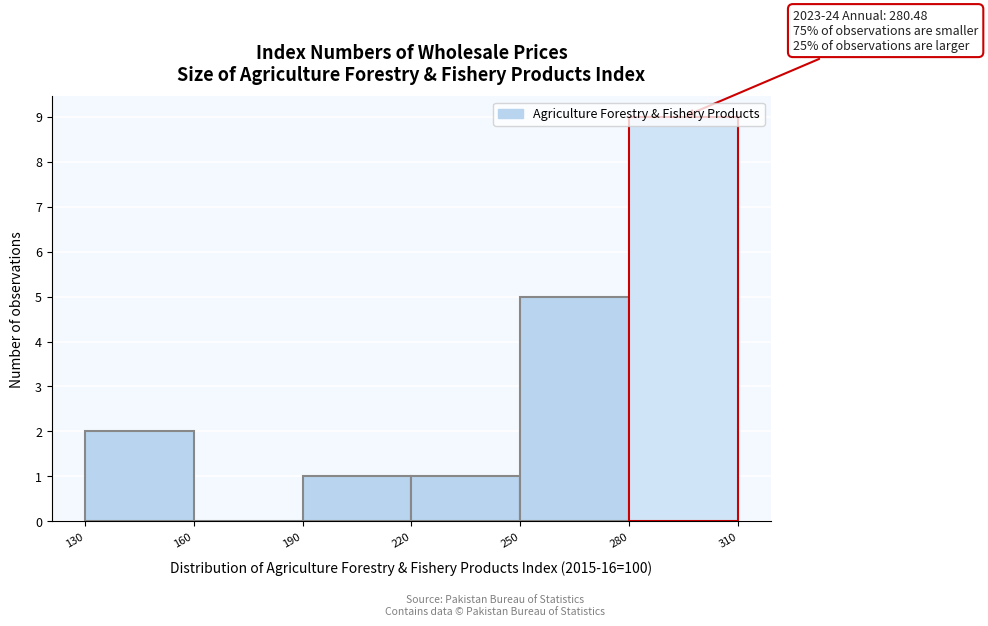

Which range on the x-axis has the tallest bar?

280 to 310